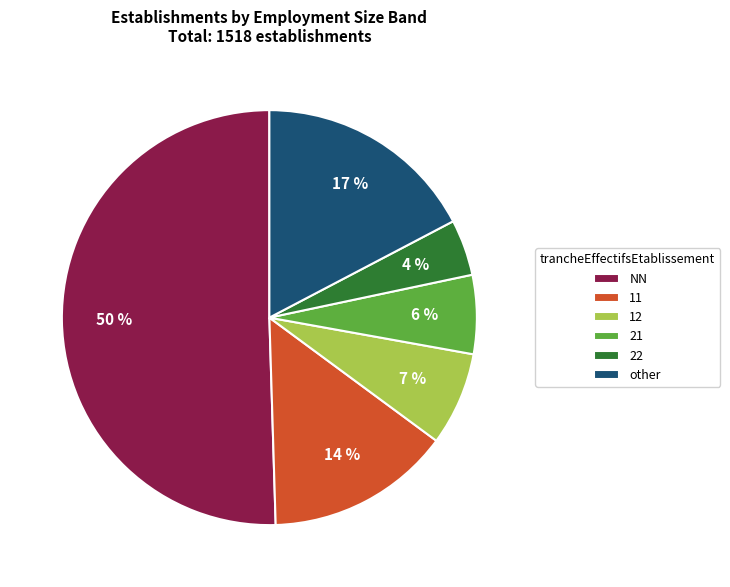

Combined, do NN and 12 account for over 50%?

Yes